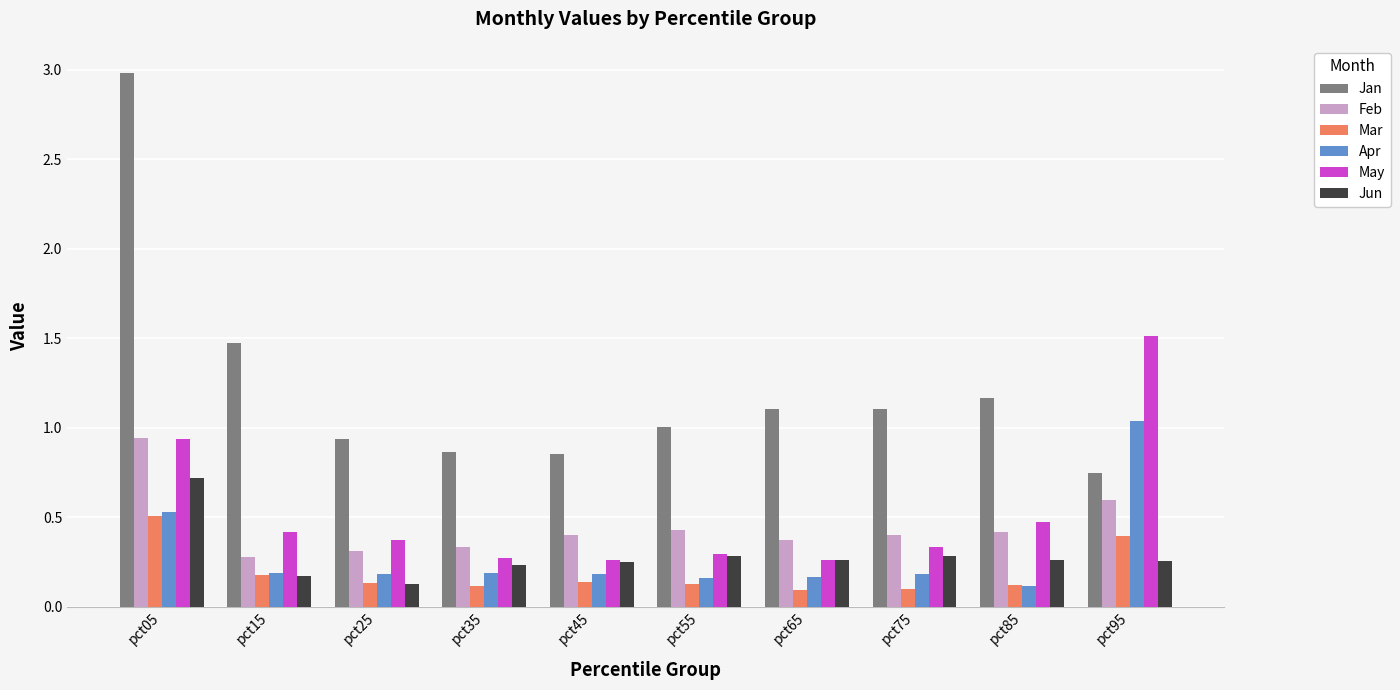

What is the average value of the May series?

0.5